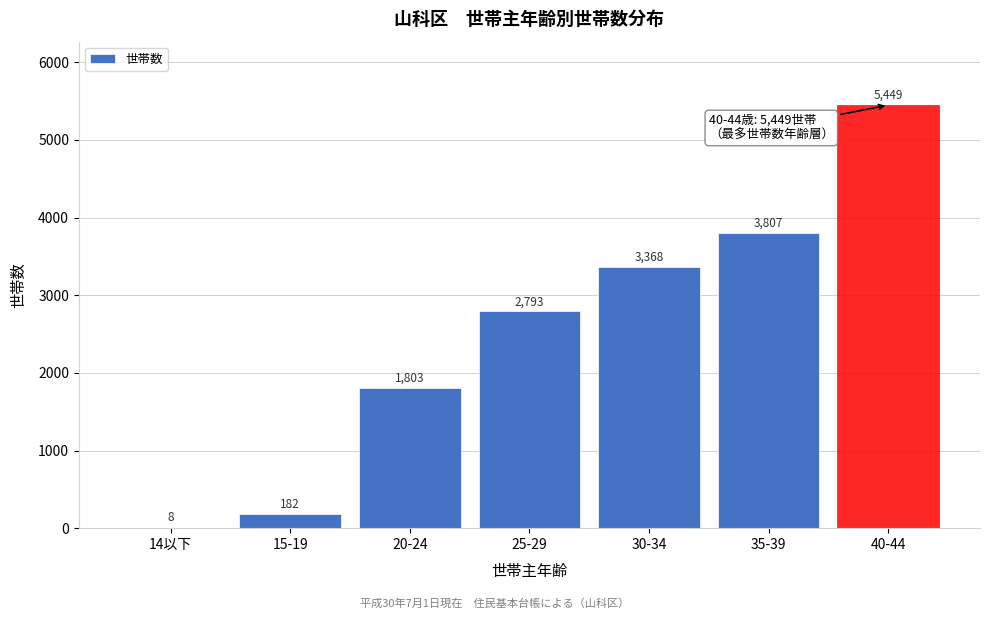

Reading right to left, transcribe all the data shown in this chart.

40-44=5449	35-39=3807	30-34=3368	25-29=2793	20-24=1803	15-19=182	14以下=8